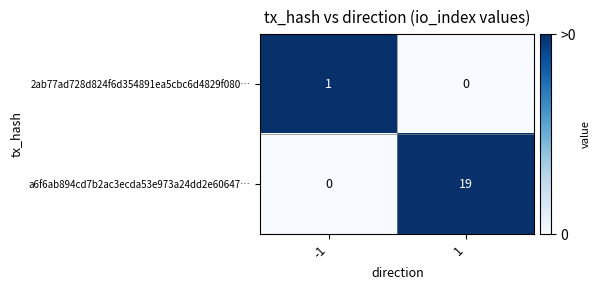

True or false: a6f6ab894cd7b2ac3ecda53e973a24dd2e60647… has a value of 11 at -1.

False